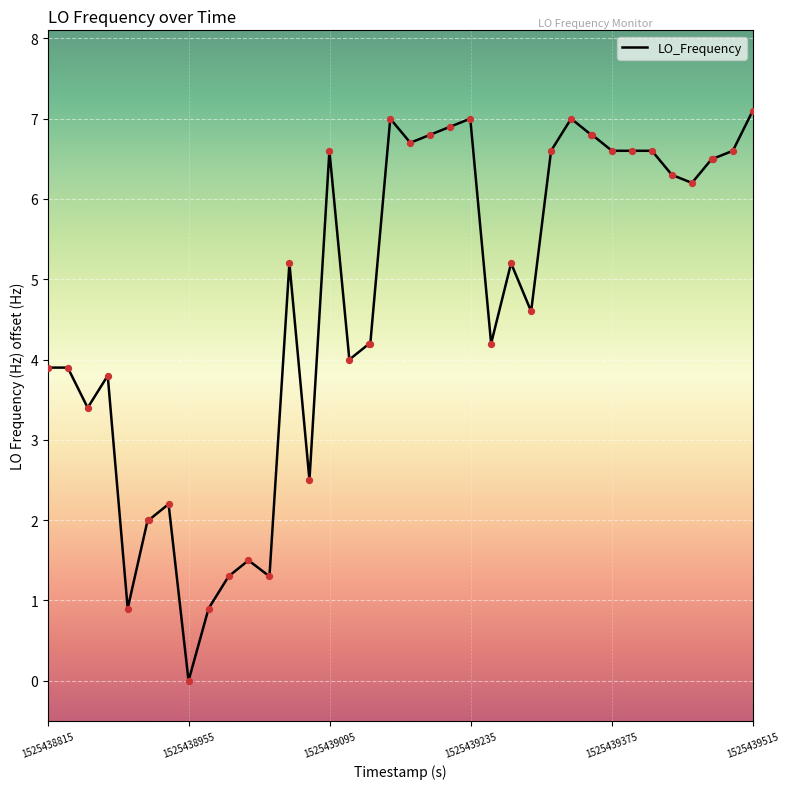

What is the difference between the maximum and minimum values?

7.1